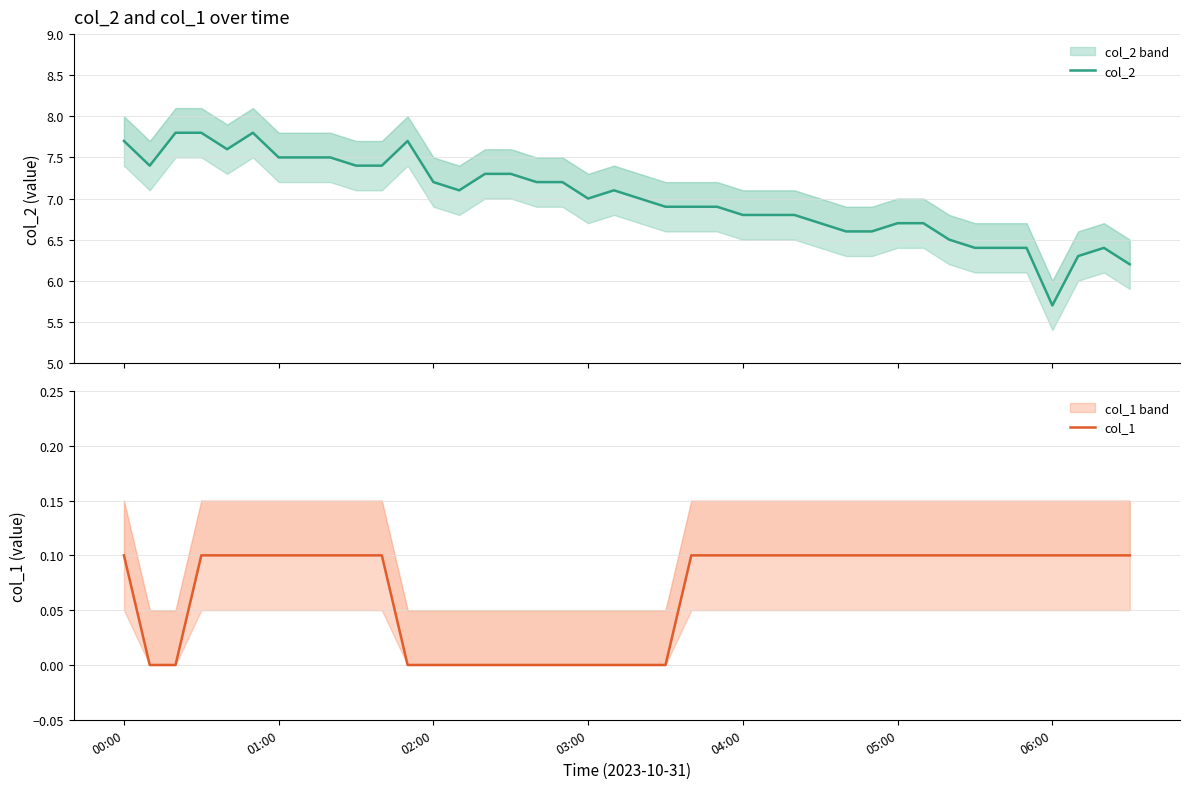

Rank the series by their average value, from highest to lowest.

col_2, col_1